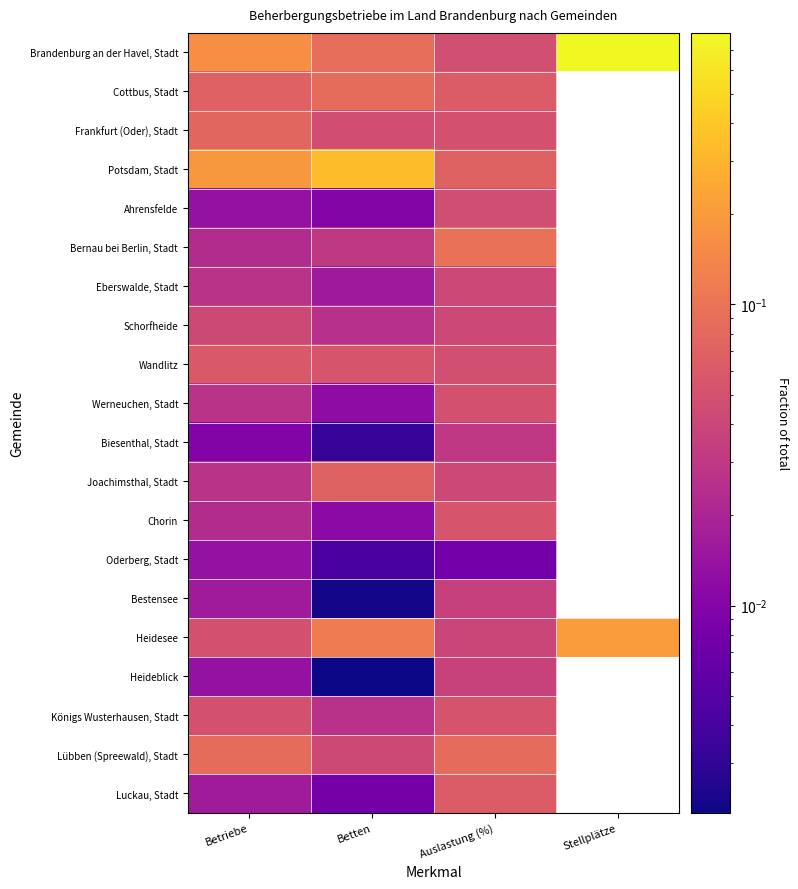

How many categories are shown in the chart?

4